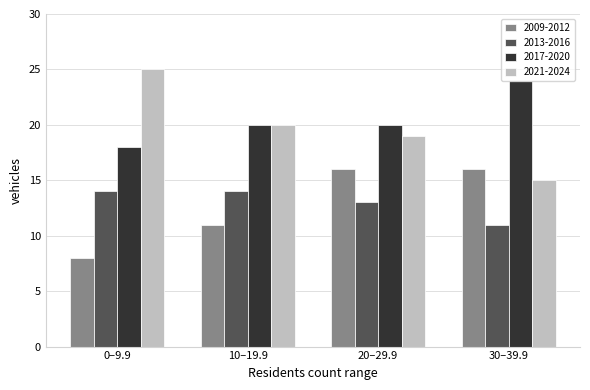

Is the value of 2013-2016 at 20–29.9 greater than the value of 2009-2012 at 30–39.9?

No